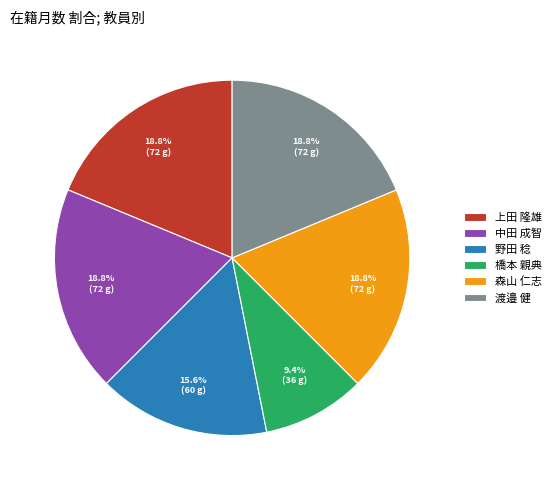

What is the smallest slice in the pie chart?

橋本 親典